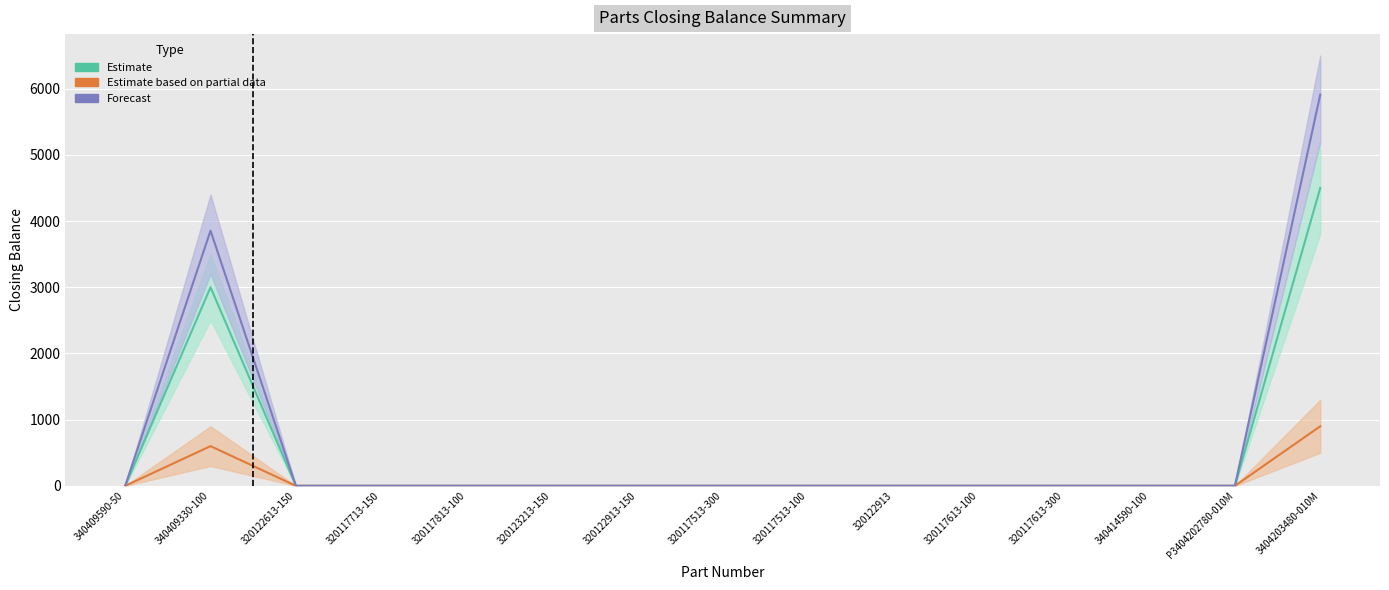

Reading left to right, transcribe all the data shown in this chart.

Estimate: 0	3000	0	0	0	0	0	0	0	0	0	0	0	0	4500
Estimate based on partial data: 0	600	0	0	0	0	0	0	0	0	0	0	0	0	900
Forecast: 0	3855	0	0	0	0	0	0	0	0	0	0	0	0	5910